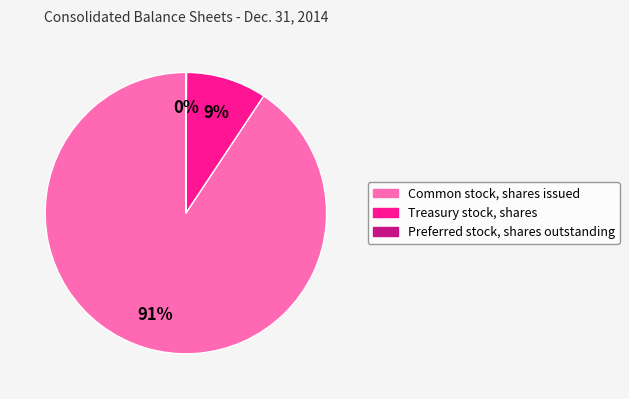

What is the largest slice in the pie chart?

Common stock, shares issued